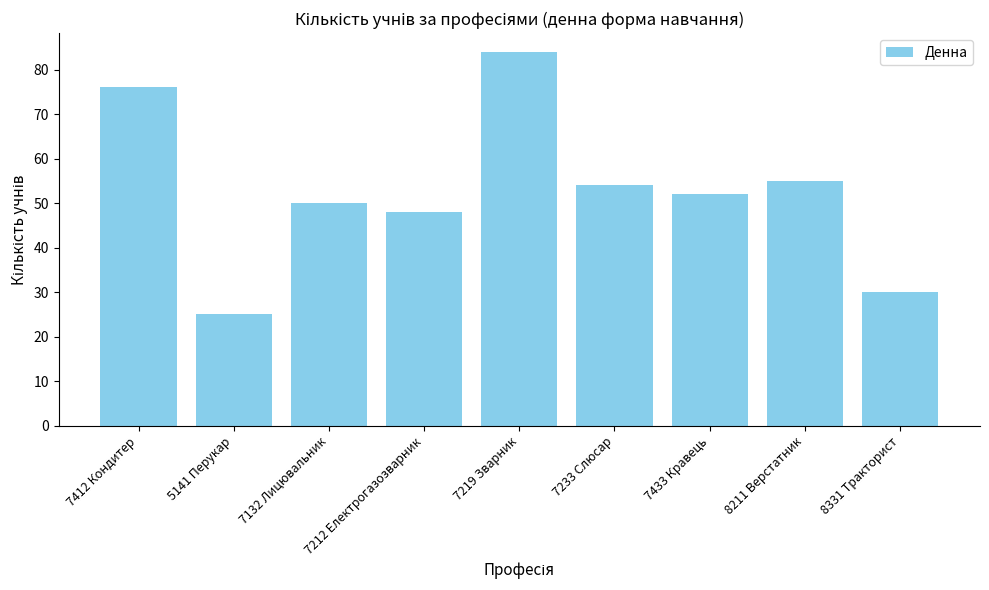

What is the ratio of the value at 7219 Зварник to the value at 8331 Тракторист?

2.8